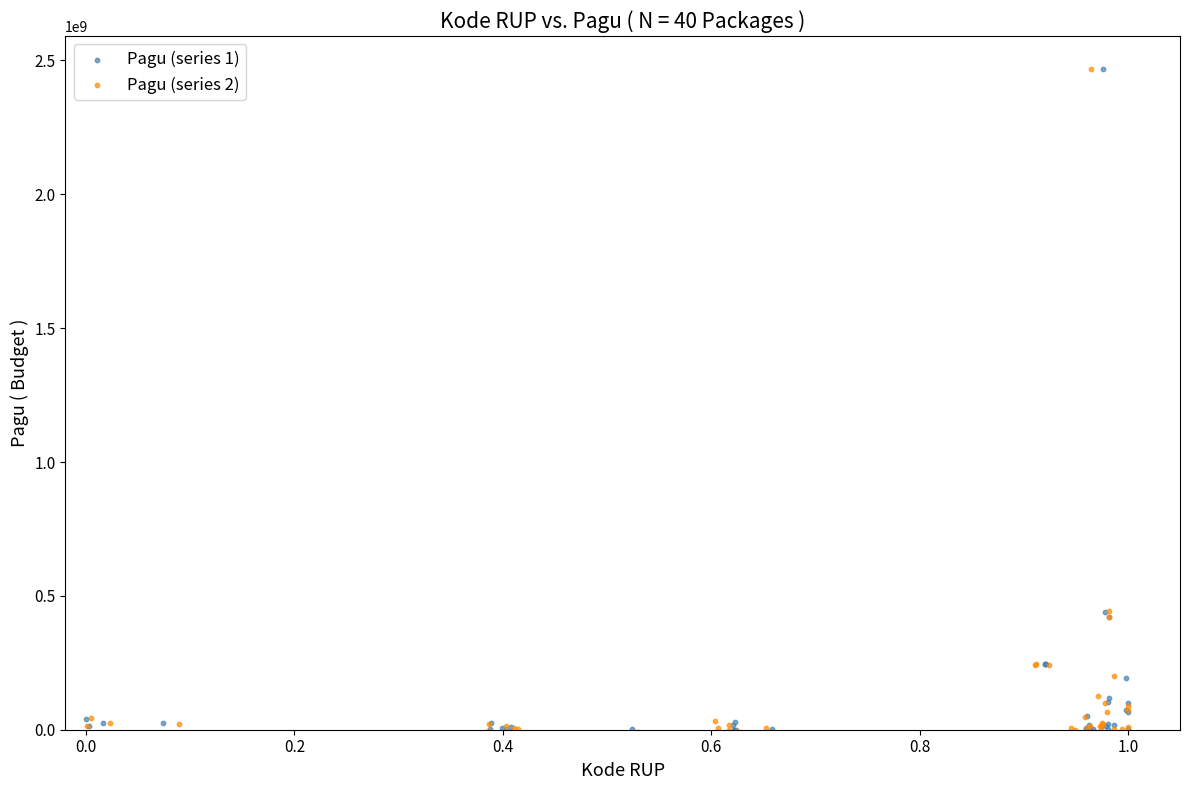

What are all the series names shown in the legend?

Pagu (series 1), Pagu (series 2)